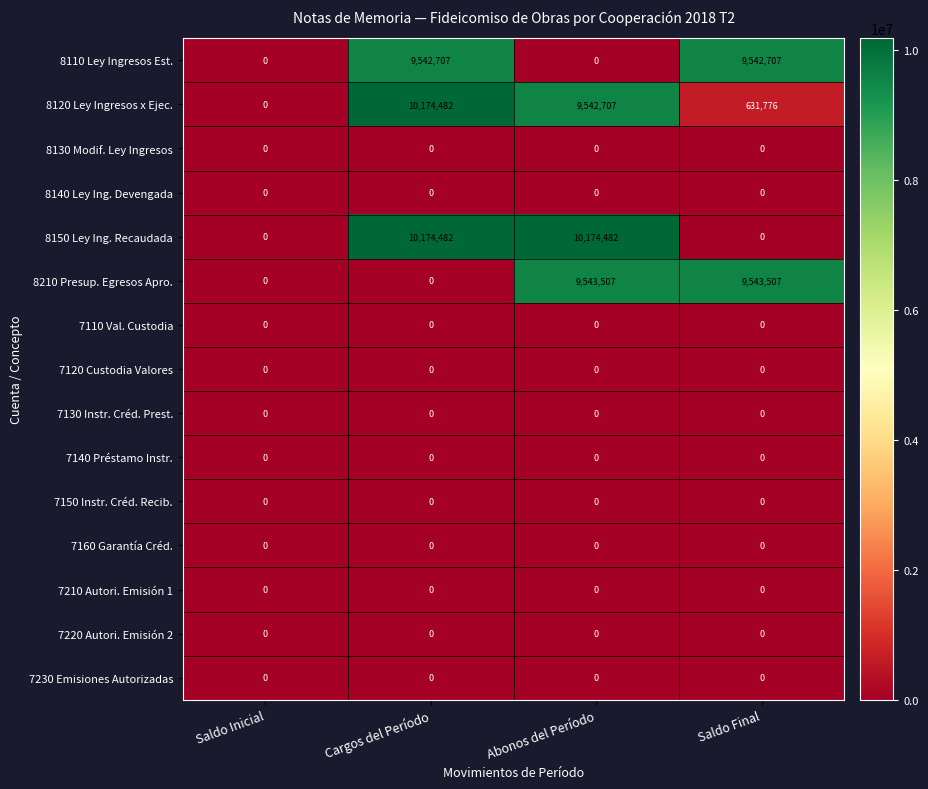

What is the difference between the highest and lowest values at Cargos del Período?

10174482